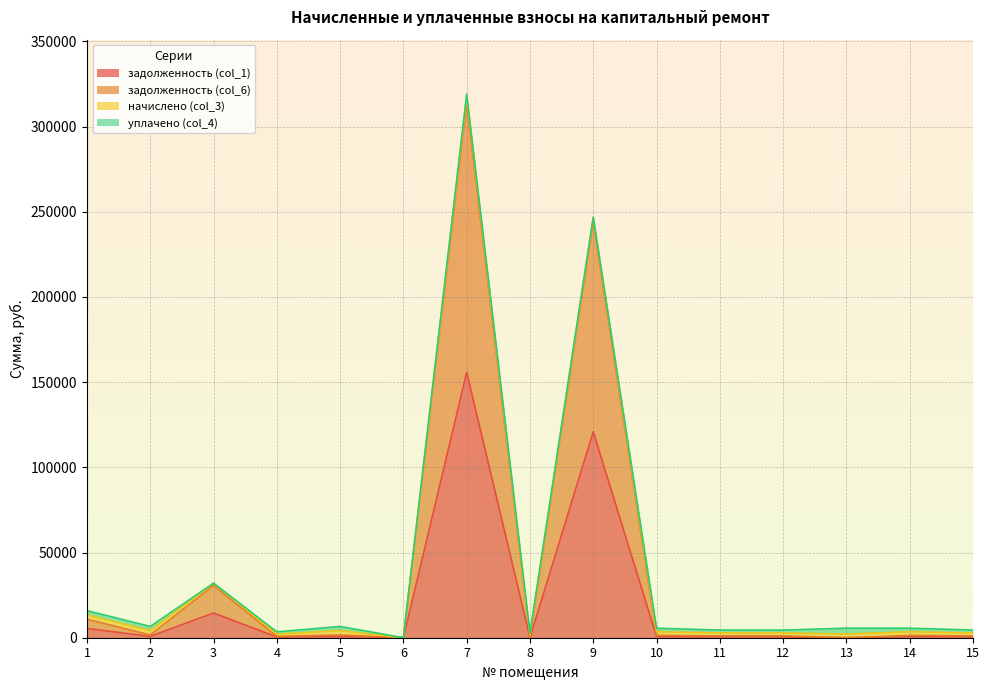

At which category is the sum across all series the highest?

7